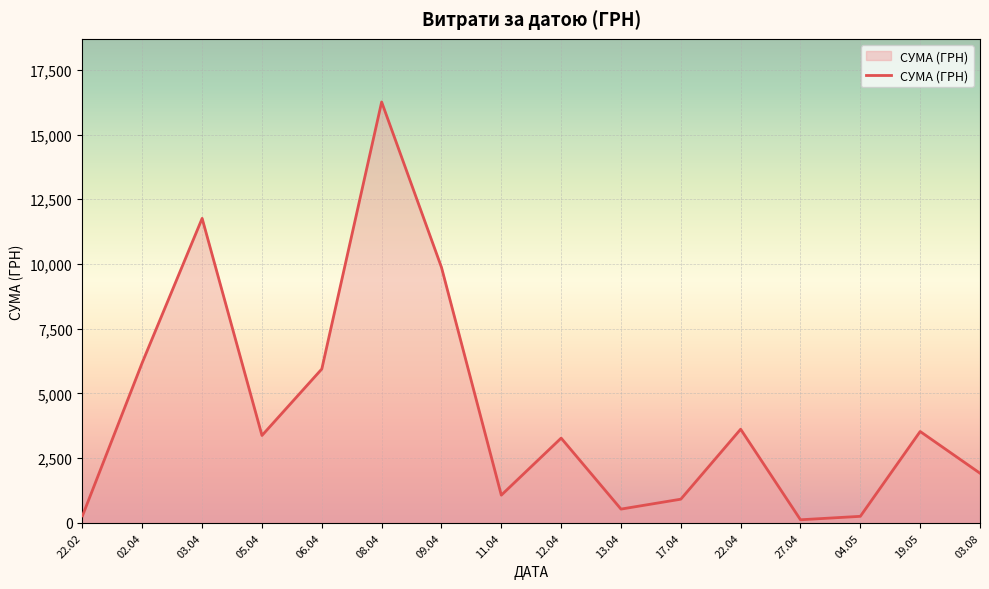

What is the maximum value shown in the chart?

16256.5